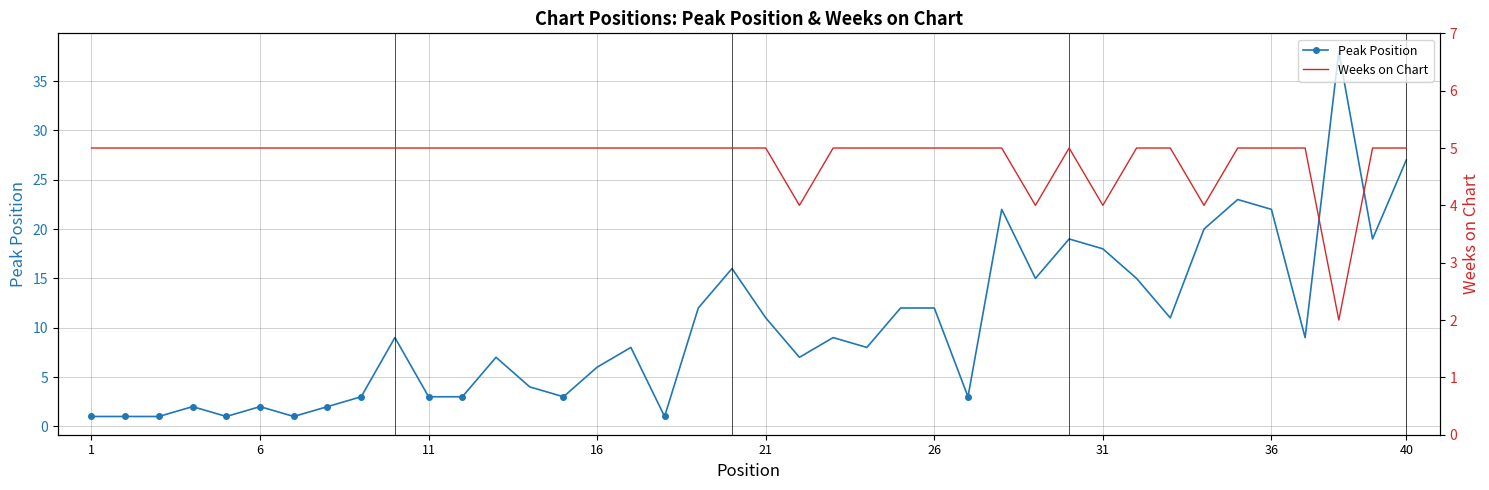

What are all the series names shown in the legend?

Peak Position, Weeks on Chart